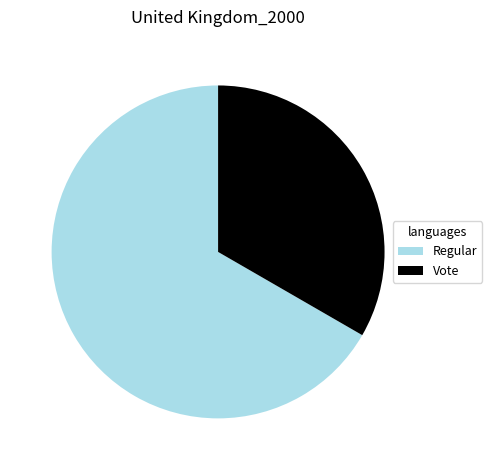

Rank the categories by value from highest to lowest.

Regular, Vote